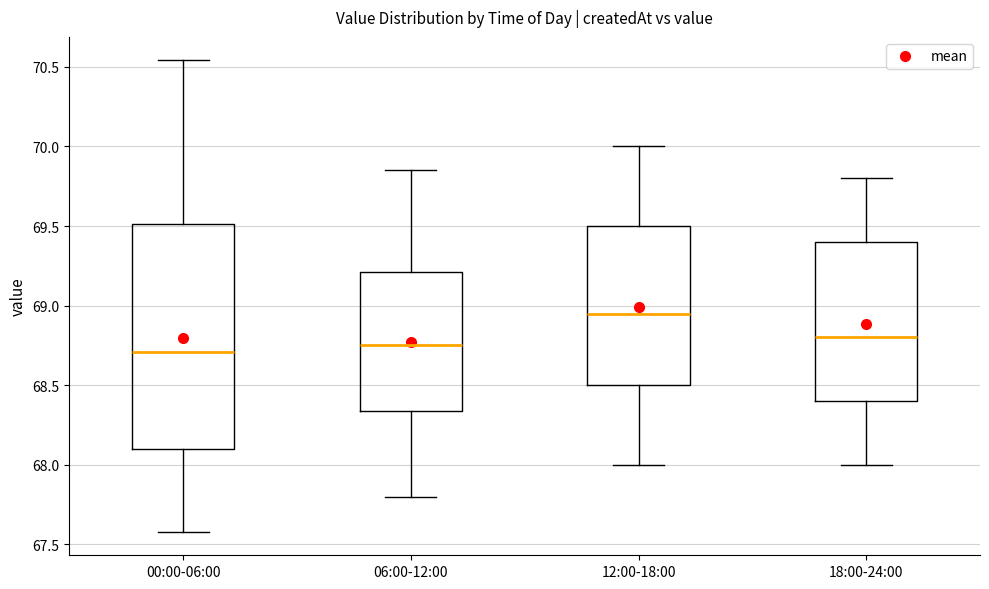

Which box is the tallest, from its lower edge to its upper edge?

00:00-06:00